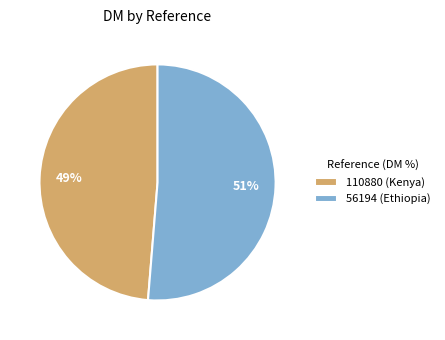

To the nearest percent, what percentage of the pie is 56194 (Ethiopia)?

51%